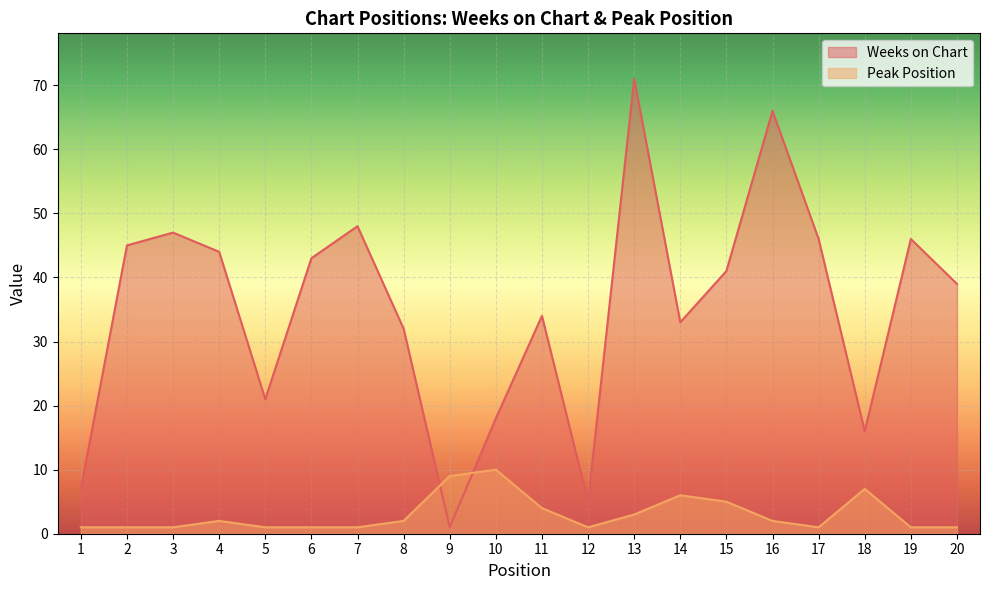

Count the Peak Position values in the range 1 to 5.

16